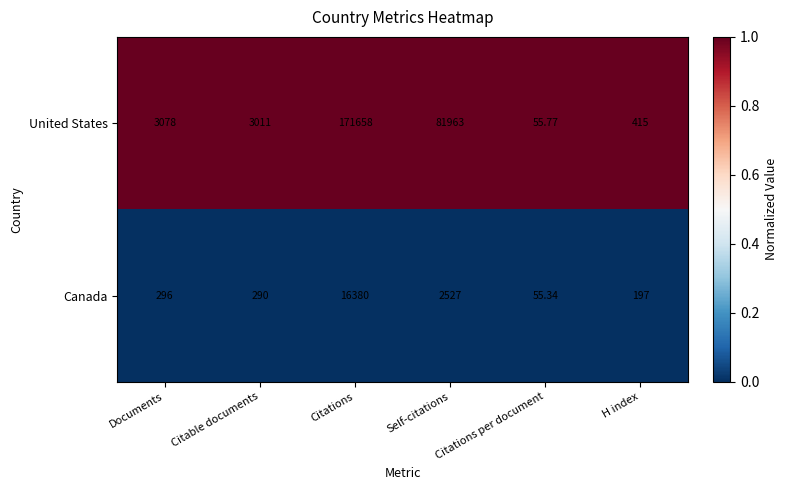

Which category has the highest value across all series?

Citations